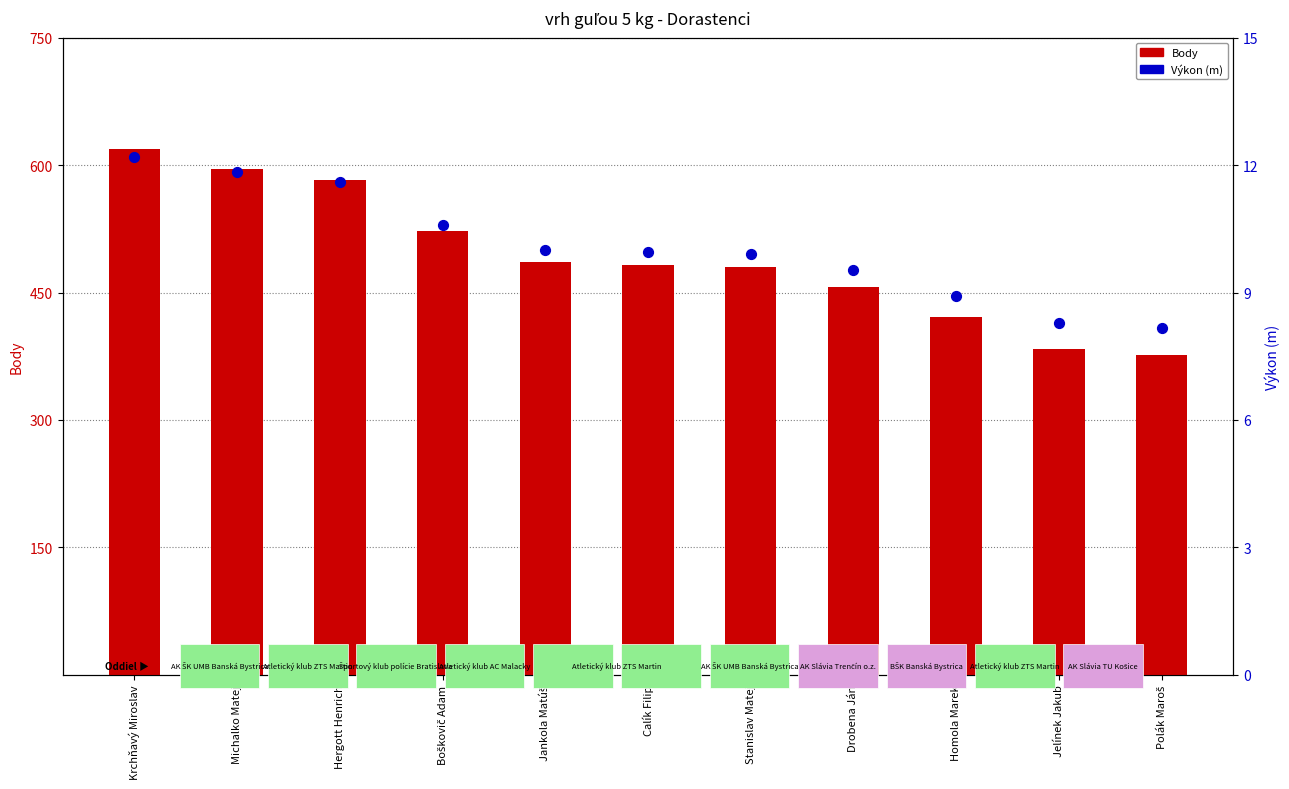

At how many categories does at least one series exceed 607?

1